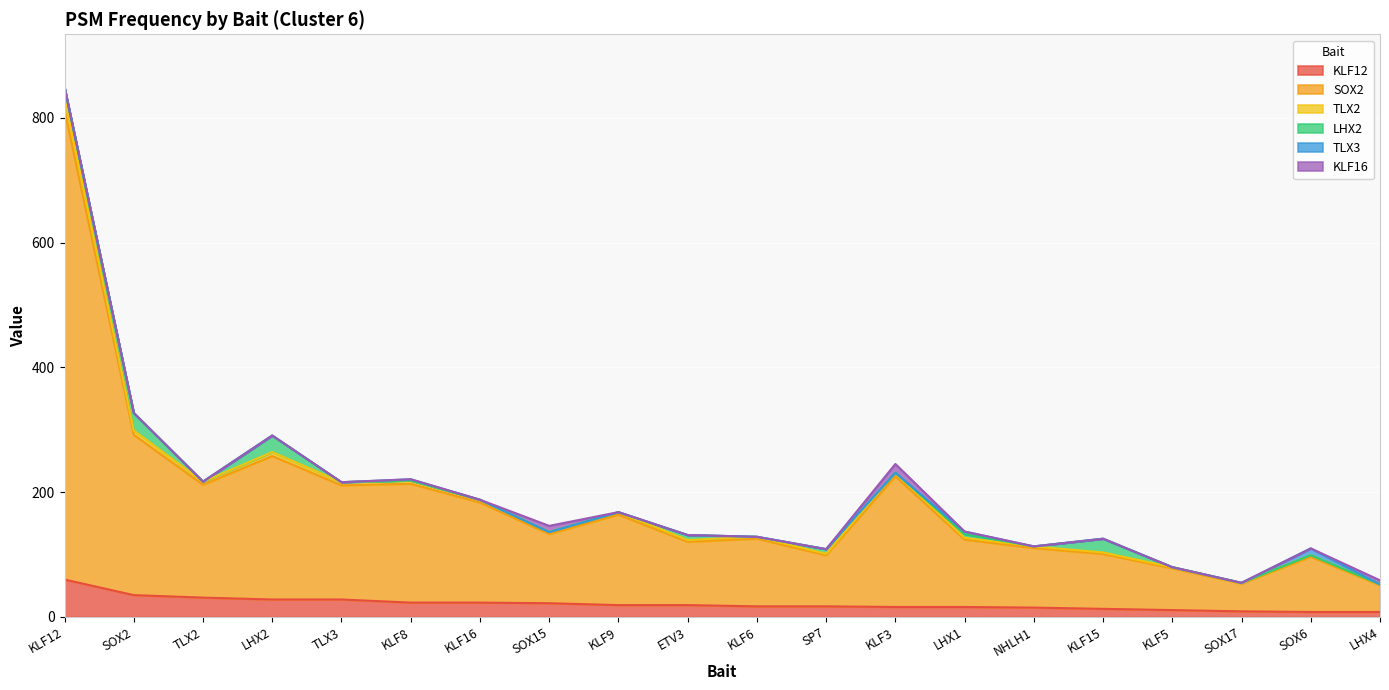

Where does the KLF12 series first go above 19?

KLF12